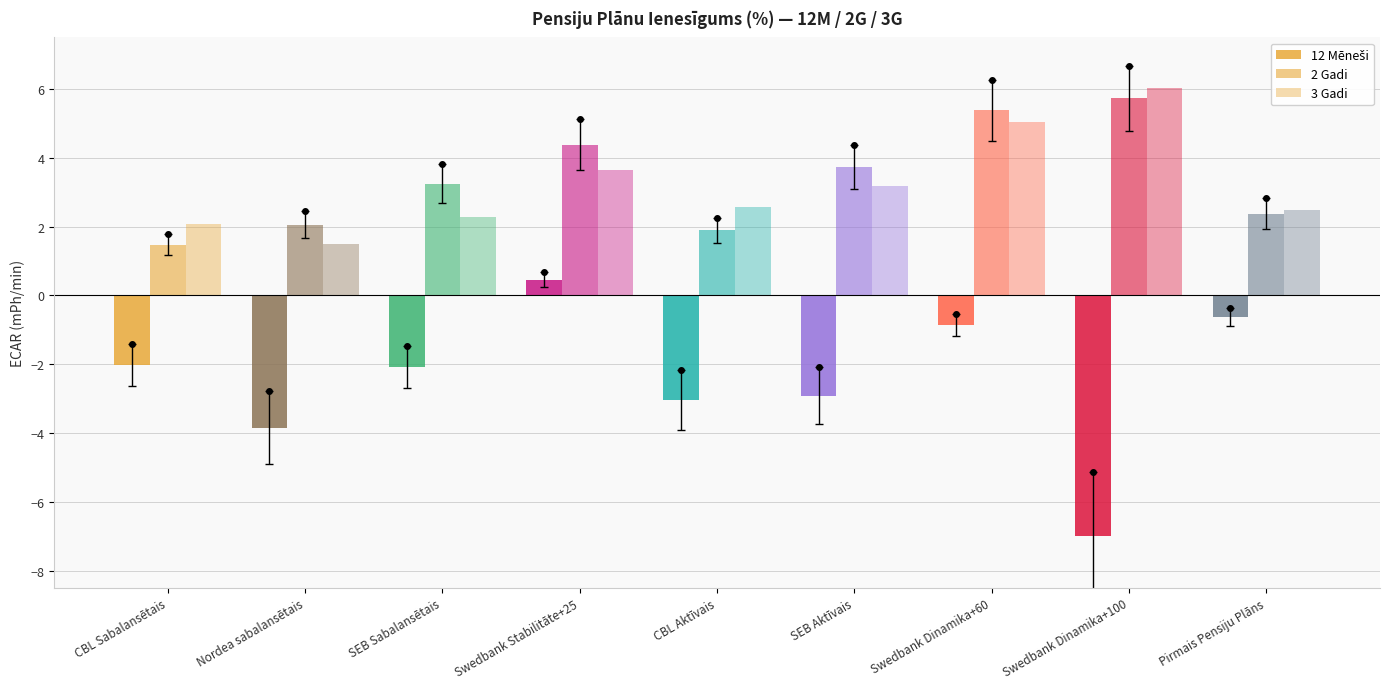

How many data points in 12 Mēneši are less than -2?

6